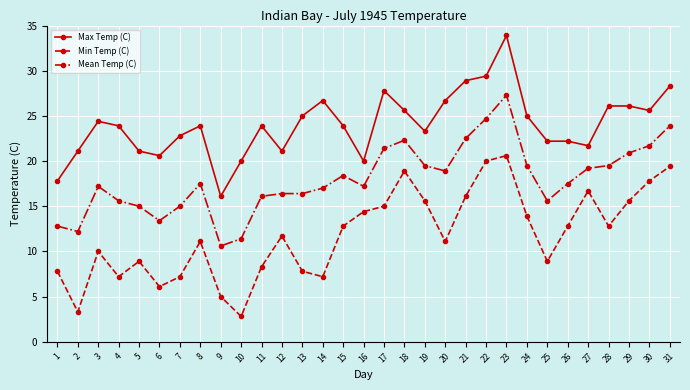

What are all the series names shown in the legend?

Max Temp (C), Min Temp (C), Mean Temp (C)